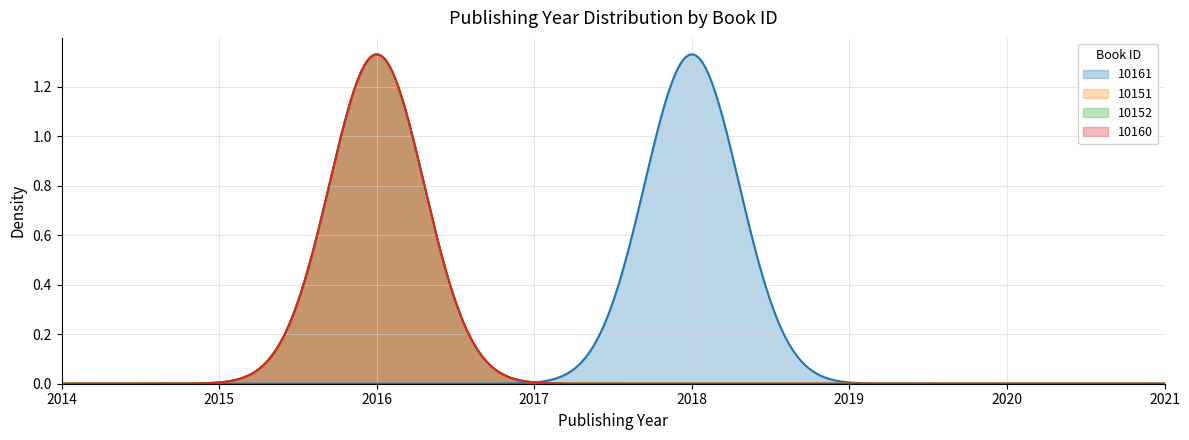

What is the difference between the maximum and minimum values?

2